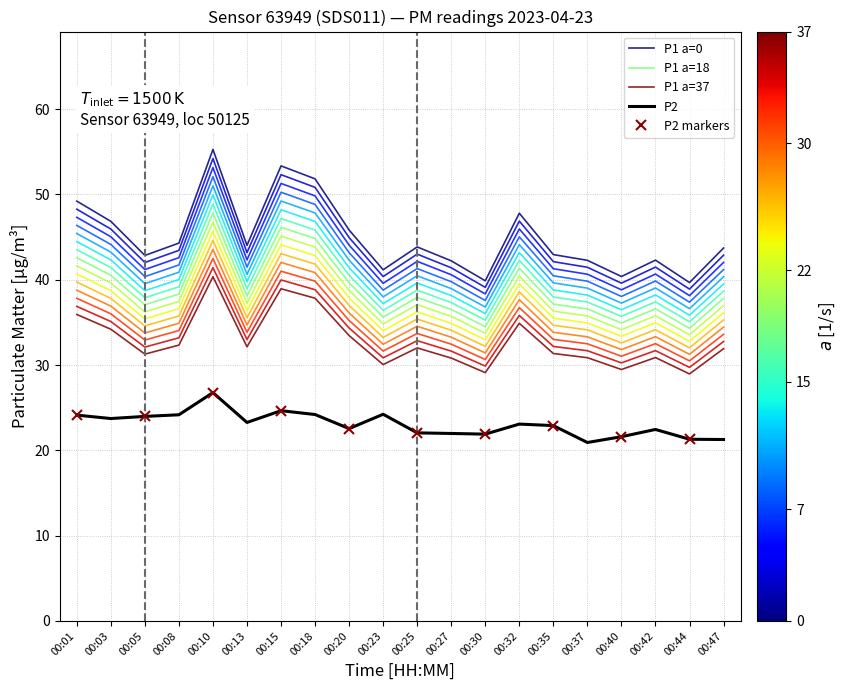

The value of P2 at 00:37 is 36.5. True or false?

False